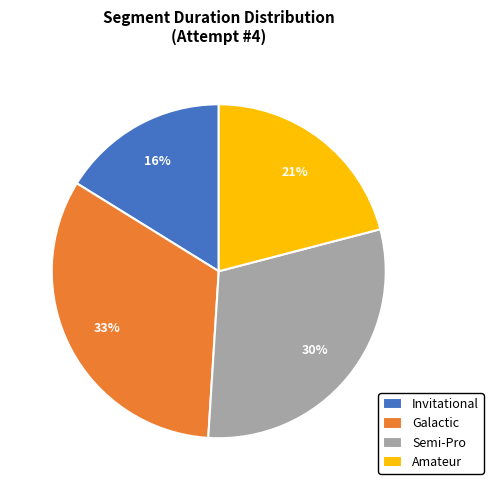

Do Semi-Pro and Amateur together represent more than half of the pie?

Yes